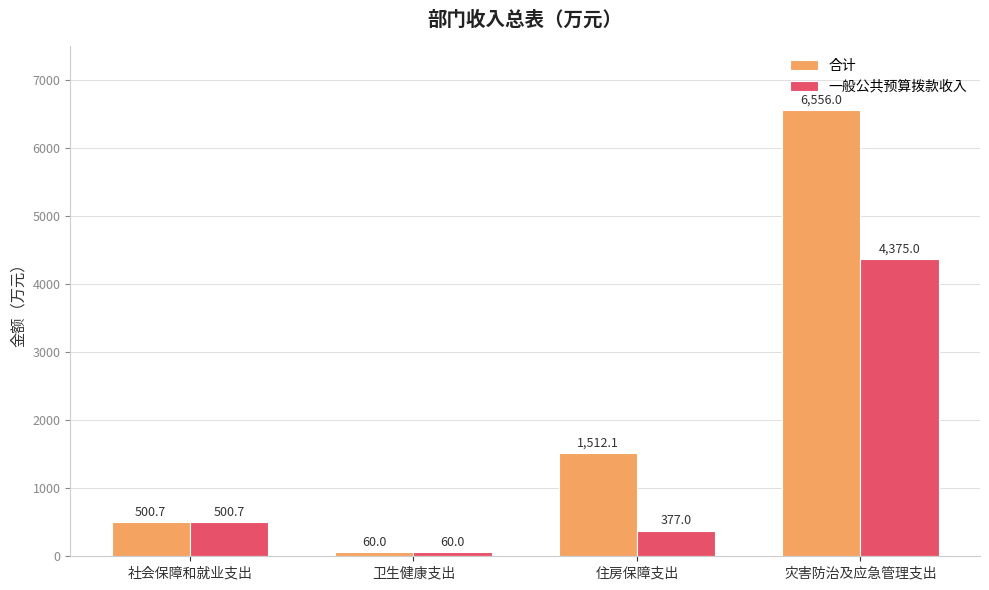

Are the bars horizontal?

No